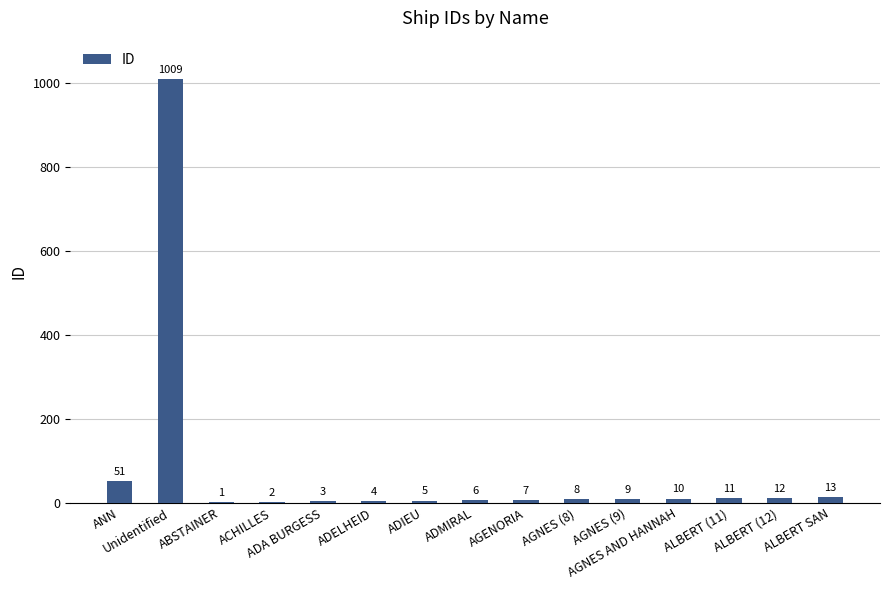

What is the sum of the values at ALBERT SAN and ALBERT (12)?

25